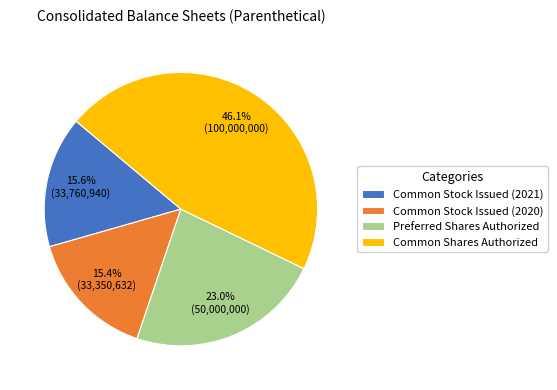

What portion of the pie excludes Common Stock Issued (2020)?

84.6%